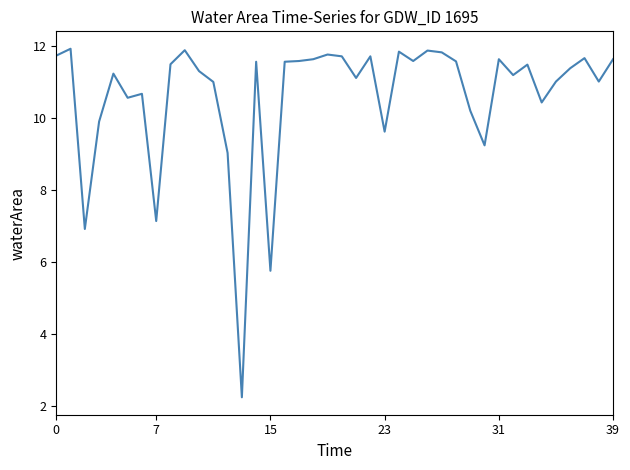

What is the minimum value shown in the chart?

2.2